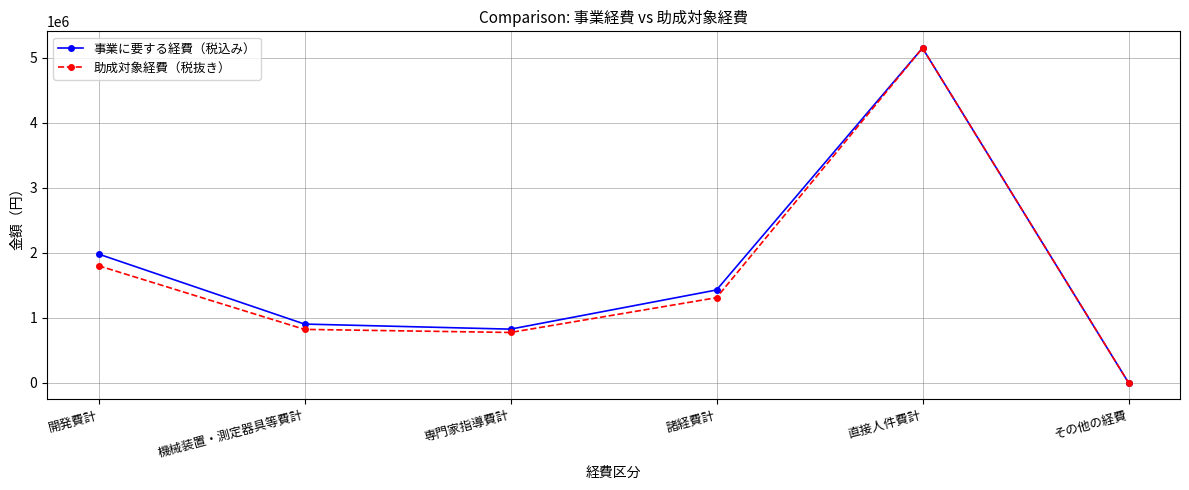

The value of 事業に要する経費（税込み） at 諸経費計 is 1426800. True or false?

True